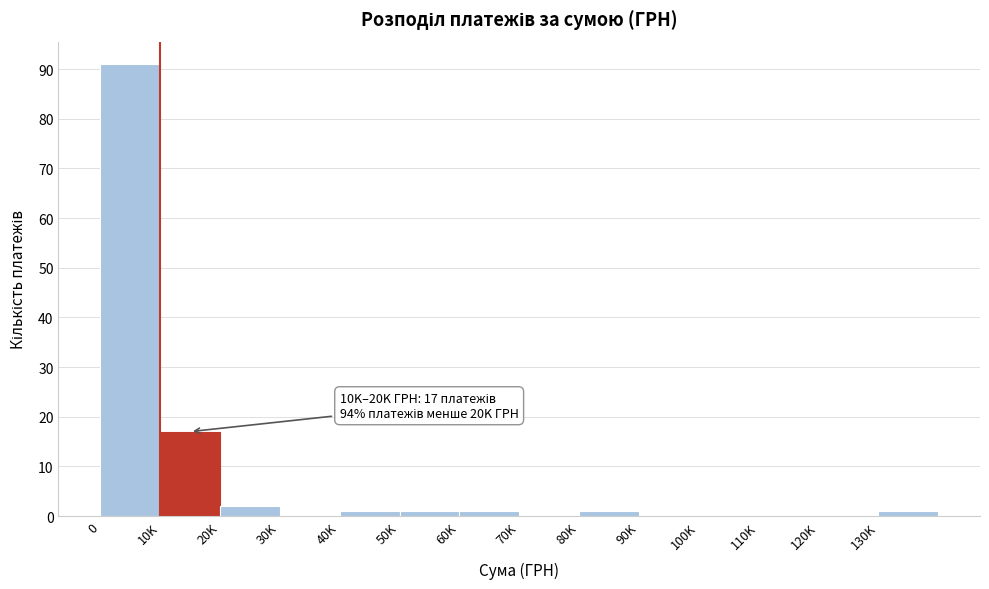

Reading left to right, what are all the values shown in this chart?

0=91	10K=17	20K=2	30K=0	40K=1	50K=1	60K=1	70K=0	80K=1	90K=0	100K=0	110K=0	120K=0	130K=1